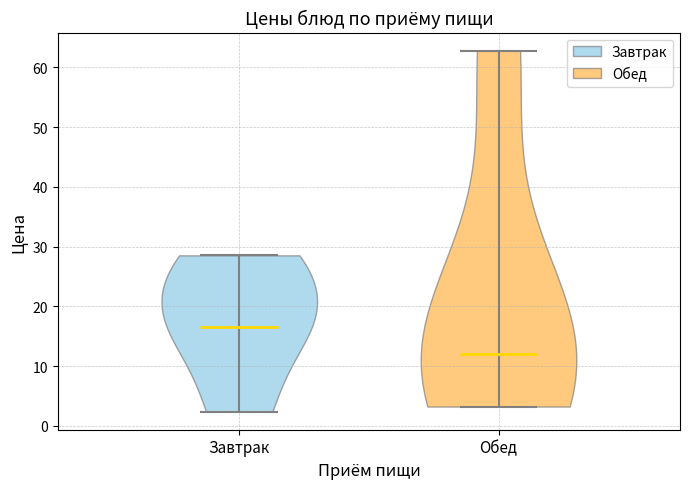

Reading left to right, read every violin against the y-axis: where its median line is, and the lowest and highest points it reaches. The values are not printed on the chart, so give them approximately, as read against the axis.

Завтрак: median line 17, lowest point 2, highest point 29
Обед: median line 12, lowest point 3, highest point 63